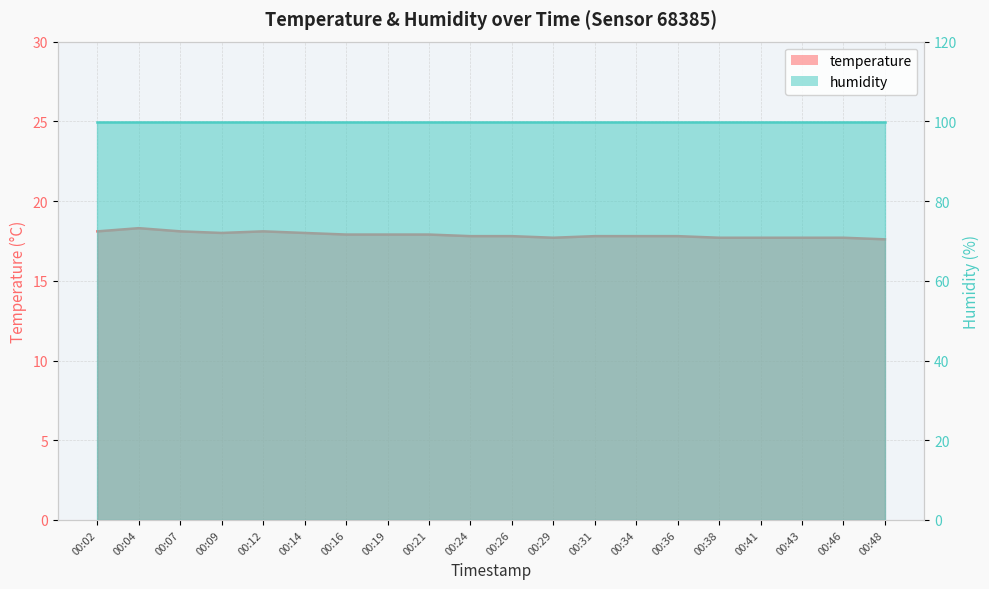

What is the difference between the maximum and minimum values?

0.7